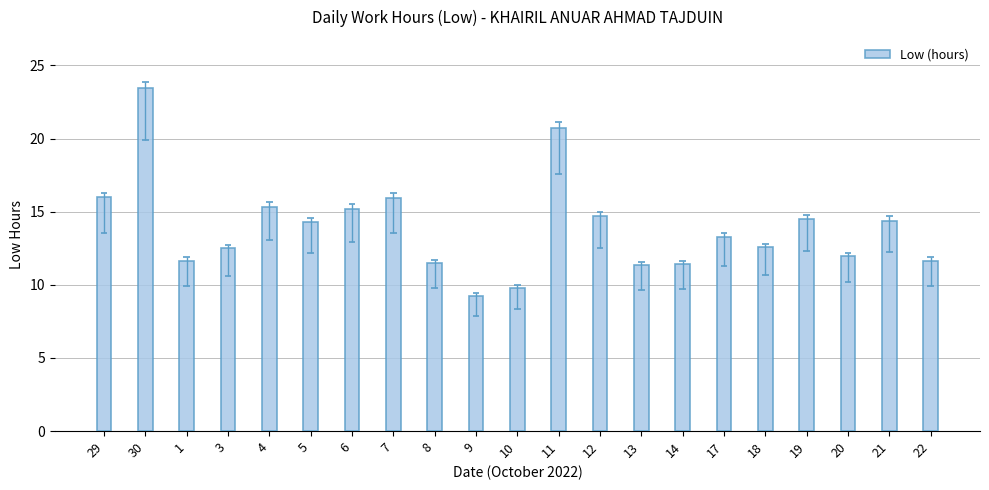

How many bars are there in total?

21